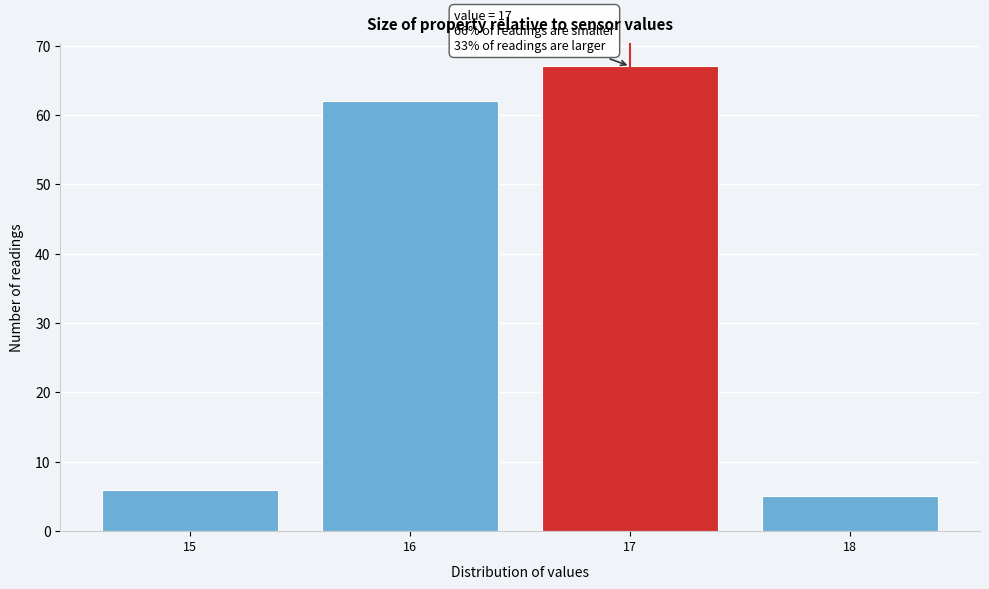

Which range on the x-axis has the tallest bar?

16.5 to 17.5